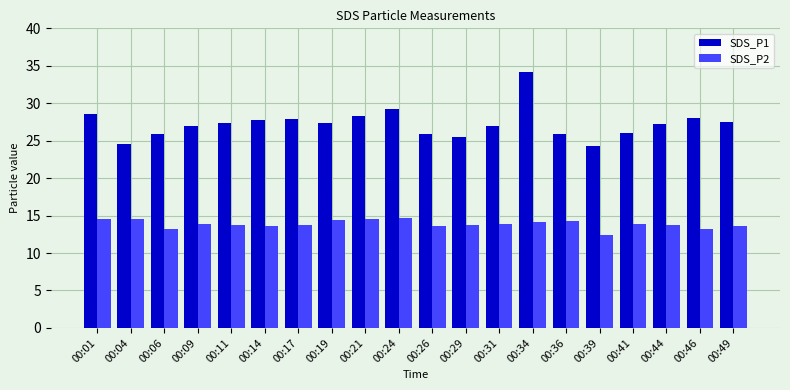

What is the difference between the SDS_P2 values at 00:46 and 00:34?

0.9